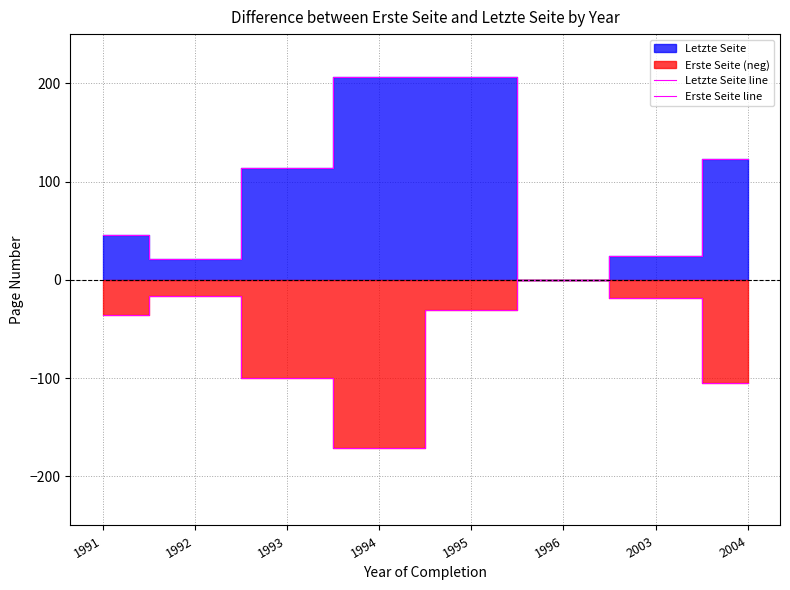

How many interior local valleys does the Letzte Seite line series have?

2